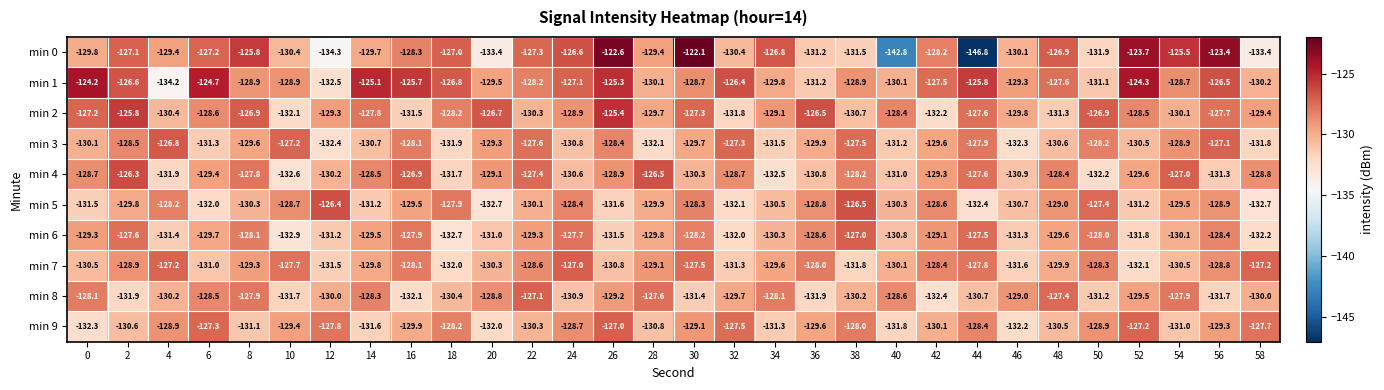

Count the number of data series in this chart.

10